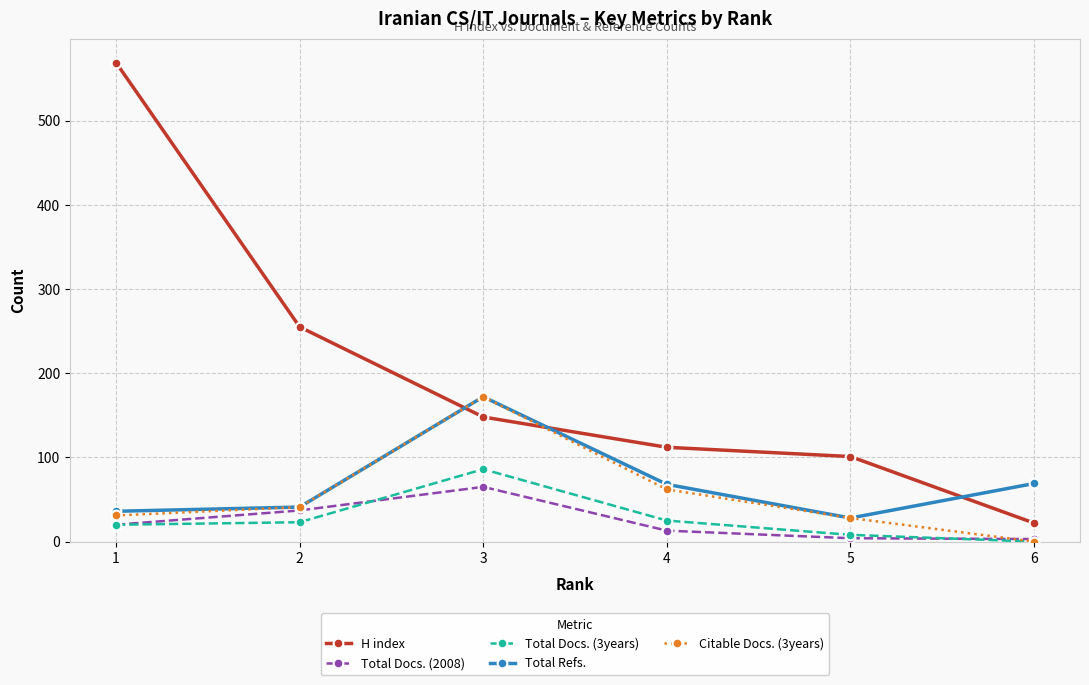

Count the number of categories in the chart.

6